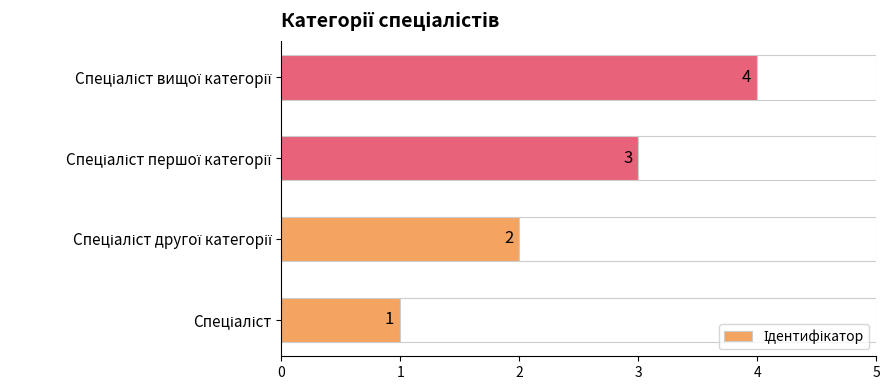

What value does the data have at Спеціаліст другої категорії?

2